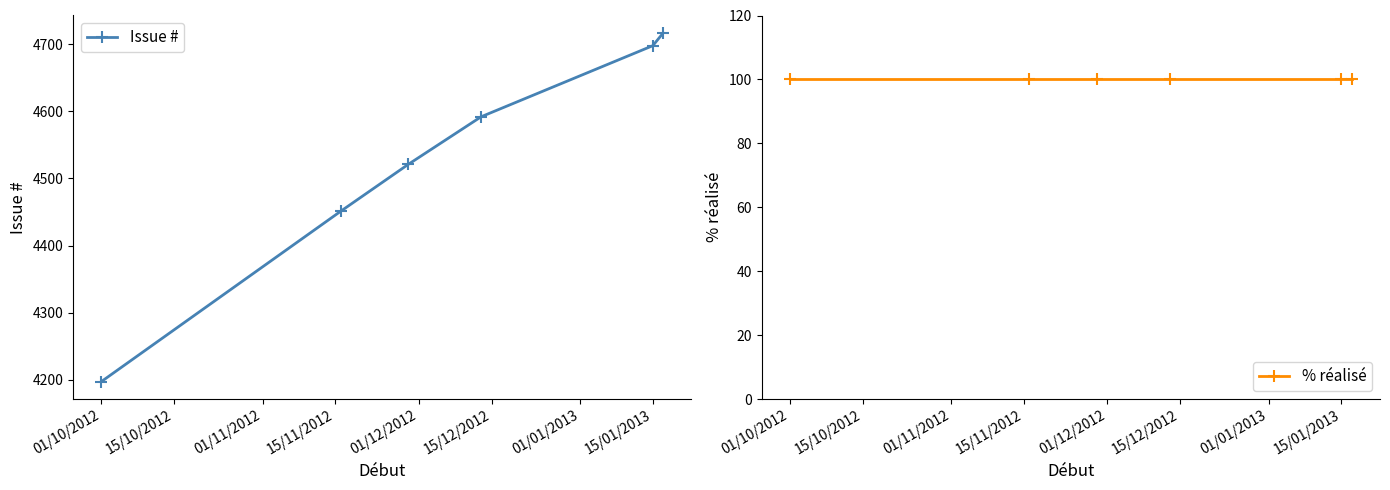

Reading right to left, what are all the values shown in this chart?

Issue #: 4717	4698	4592	4521	4451	4197
% réalisé: 100	100	100	100	100	100